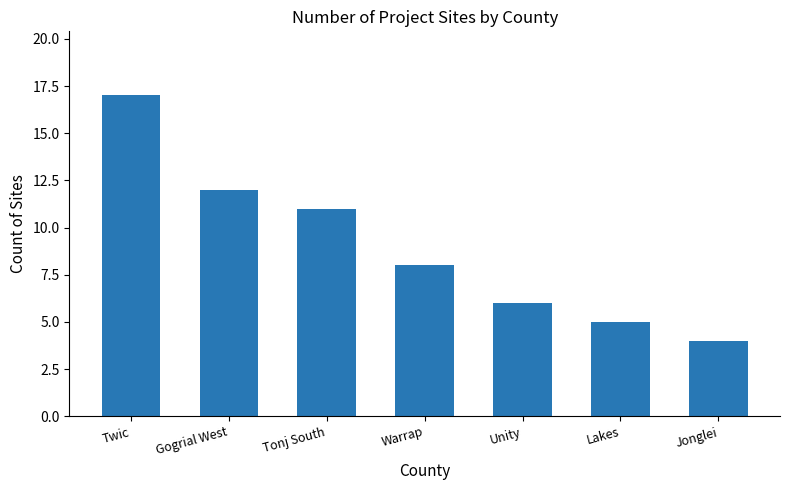

Count the number of data series in this chart.

1